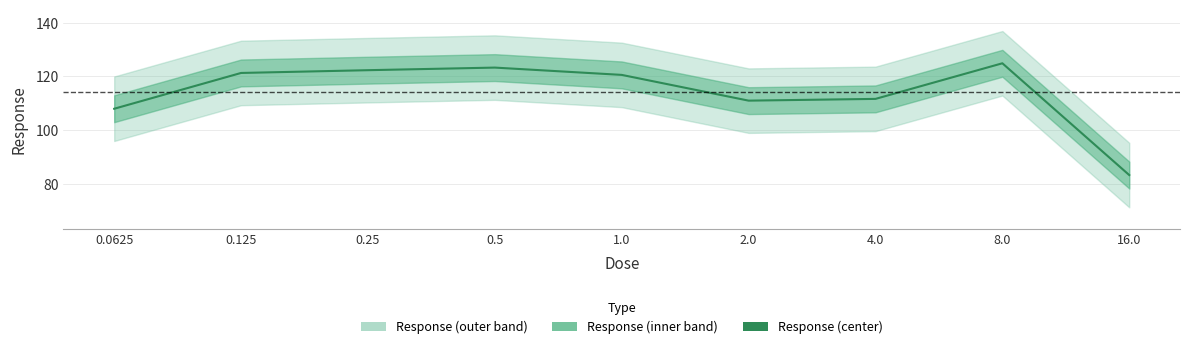

What is the minimum value shown in the chart?

83.3